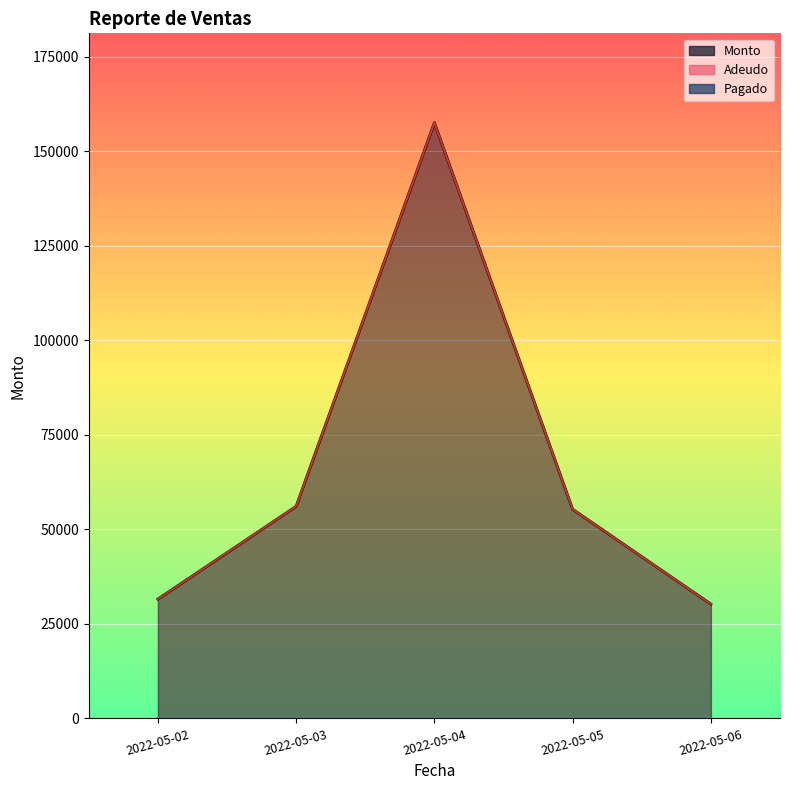

Where is Adeudo nearest to the value 66725?

2022-05-05